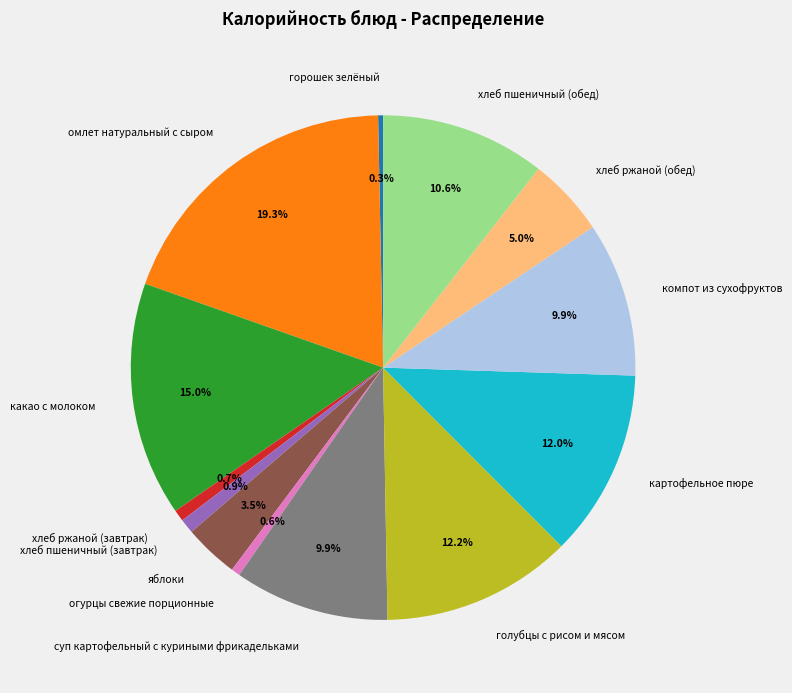

What is the total percentage of огурцы свежие порционные and компот из сухофруктов?

10.5%